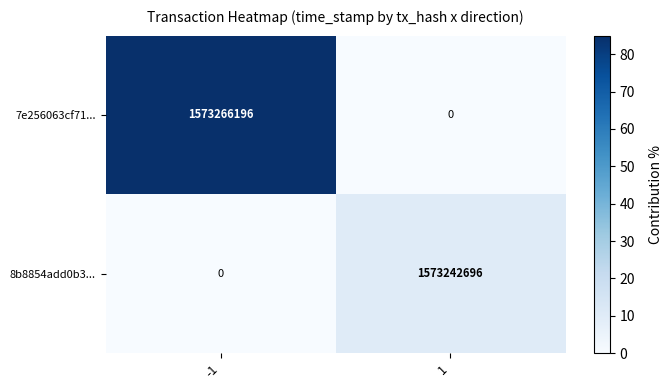

How many series are shown in this chart?

2